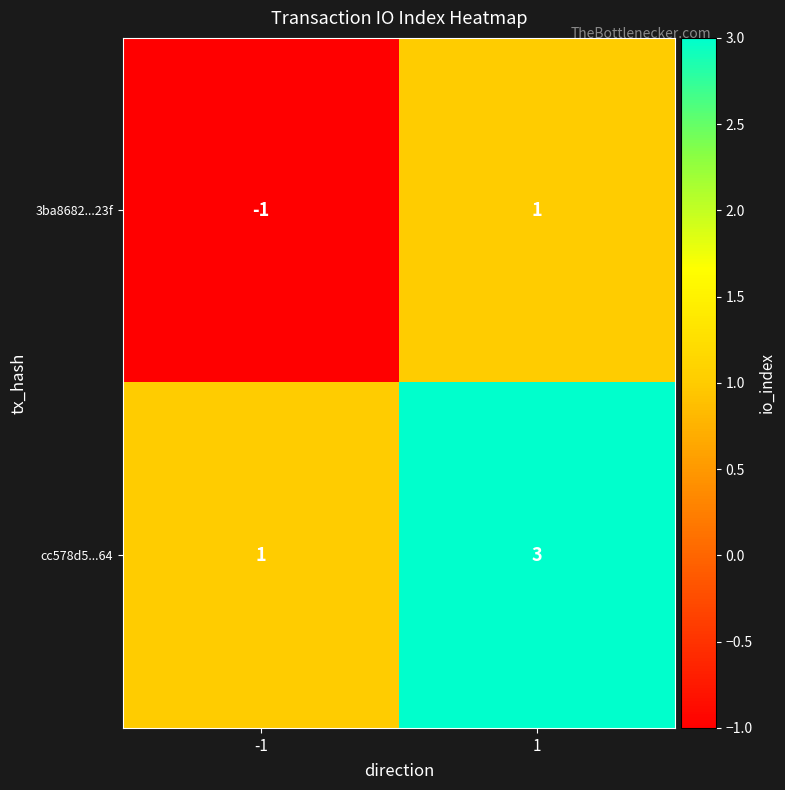

True or false: cc578d5...64 has a value of 2 at -1.

False